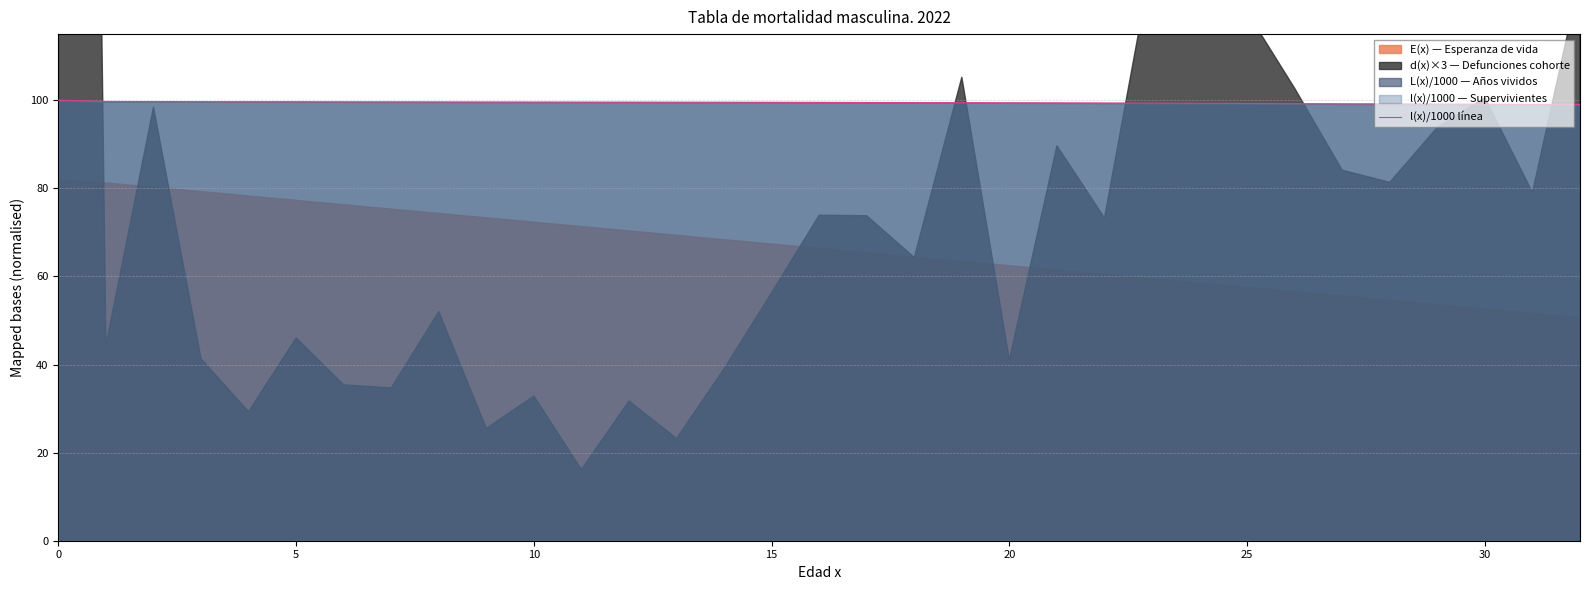

Does the chart have visible grid lines?

Yes